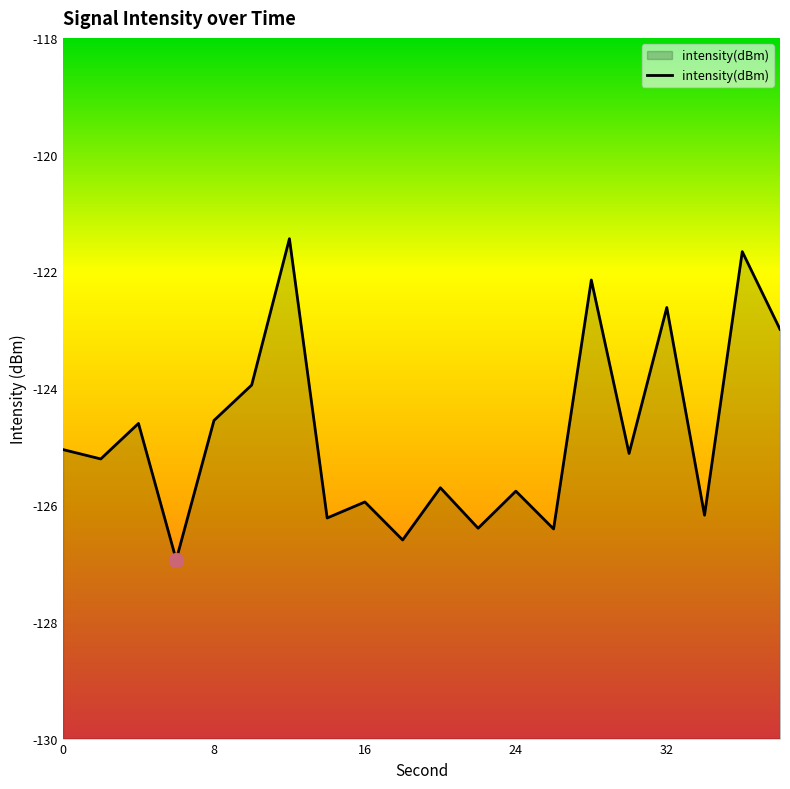

What is the value of the 19th point from the left?

-121.7